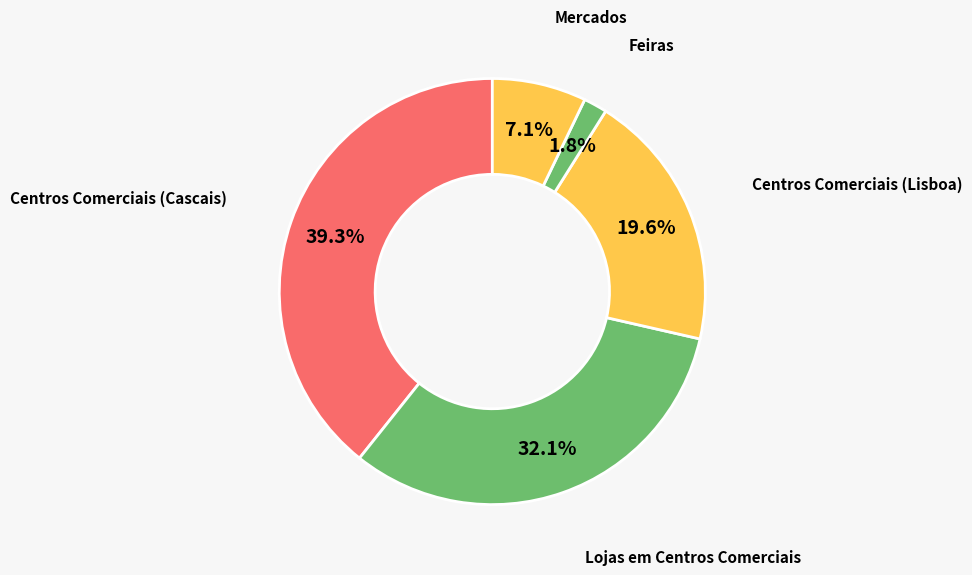

Is there any slice that represents more than half of the pie?

No